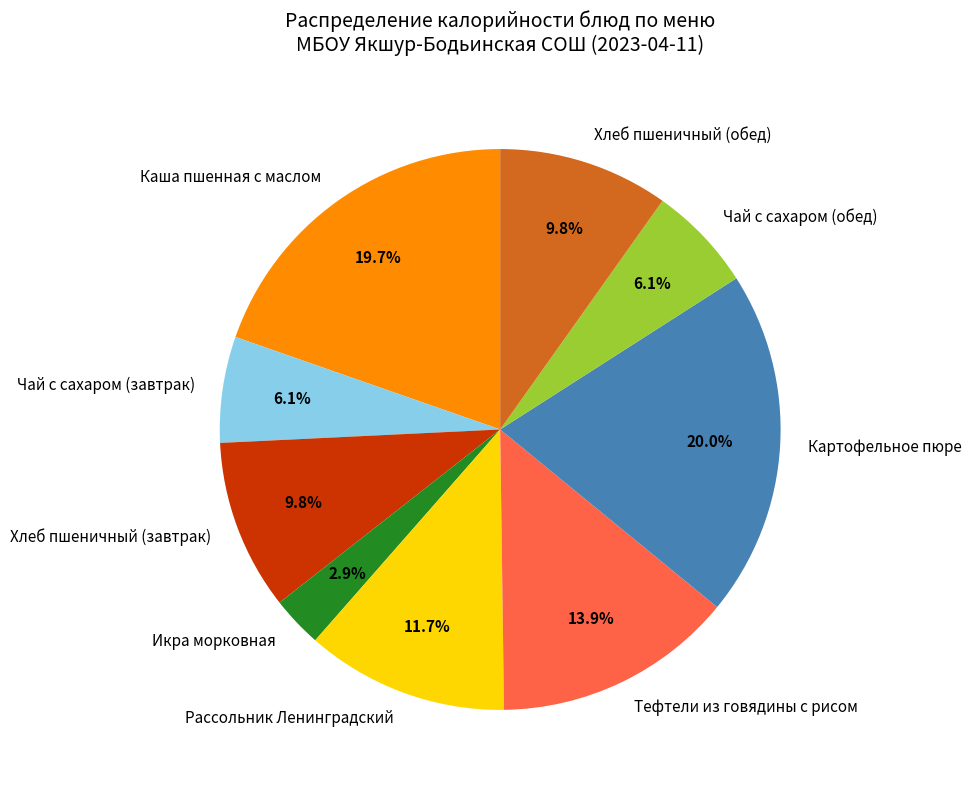

Is Тефтели из говядины с рисом the majority of the pie?

No